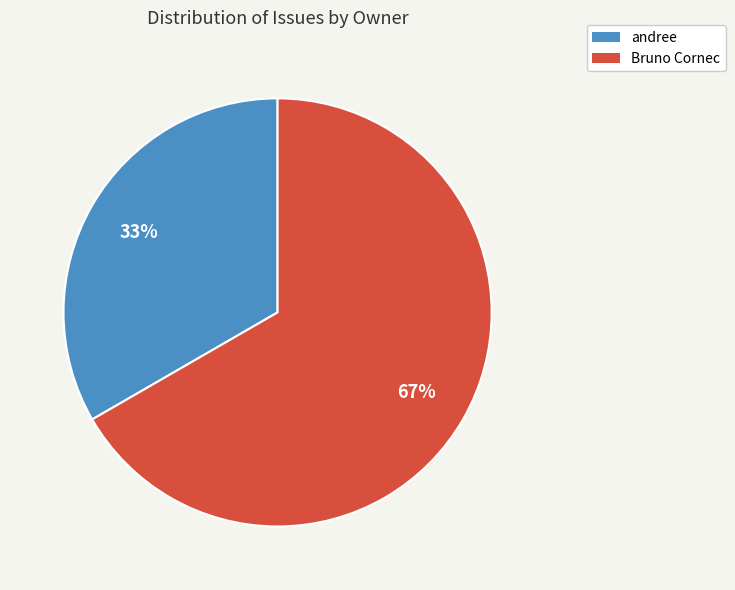

What is the ratio of the value at andree to the value at Bruno Cornec?

0.5